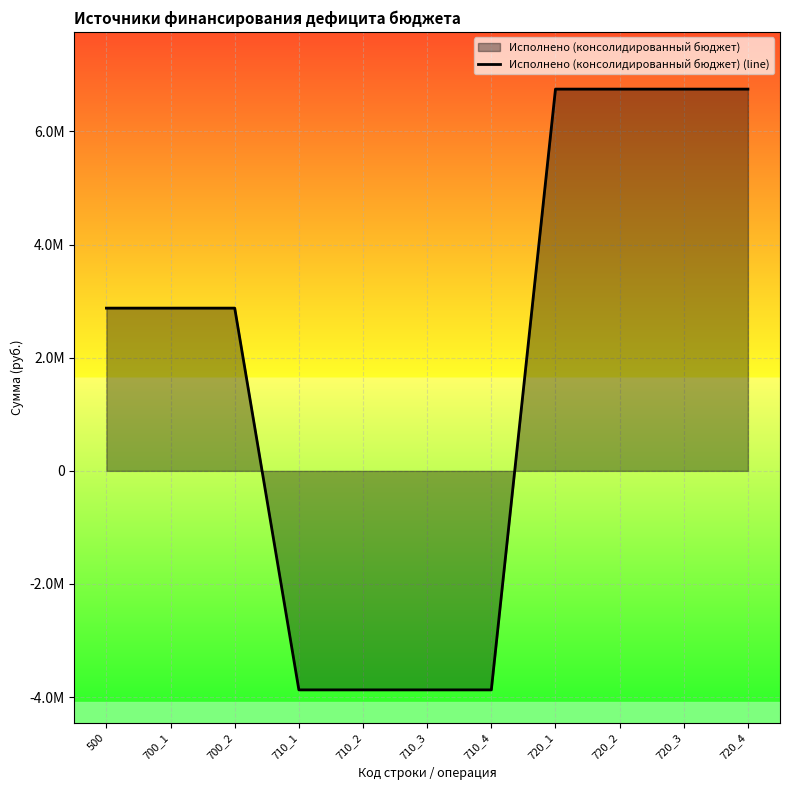

What is the average value?

1830980.7